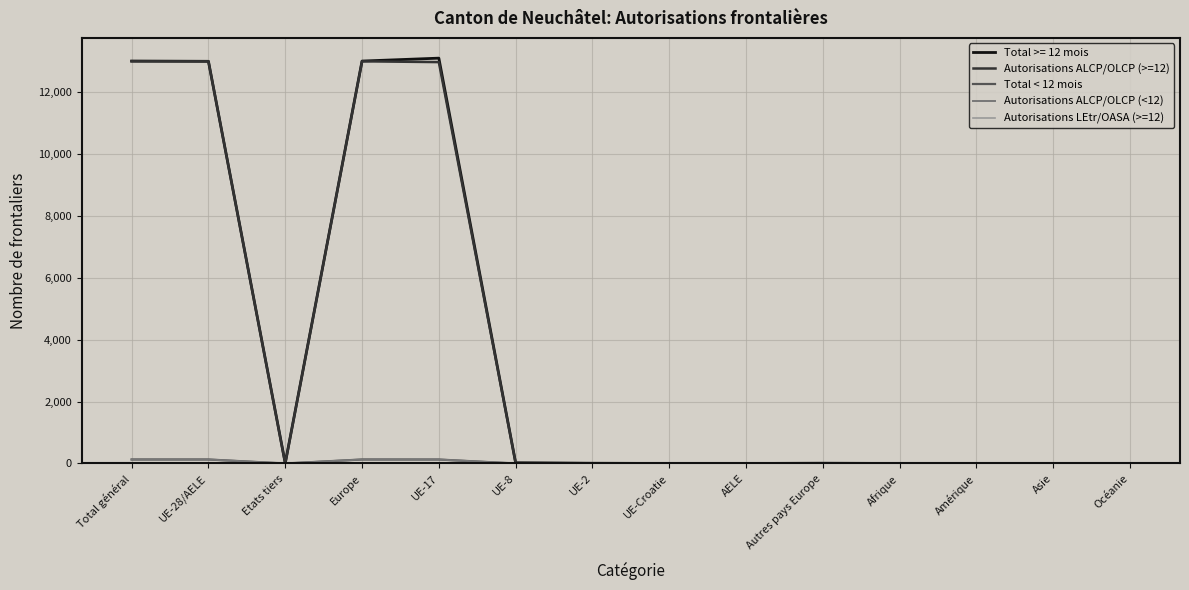

True or false: Autorisations ALCP/OLCP (<12) has a value of 210 at UE-28/AELE.

False